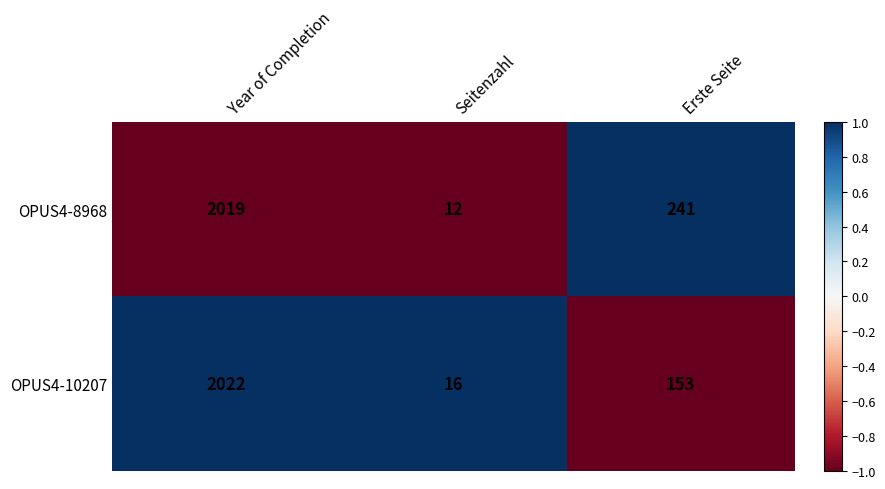

The OPUS4-8968 series shows 2019 at Year of Completion. True or false?

True